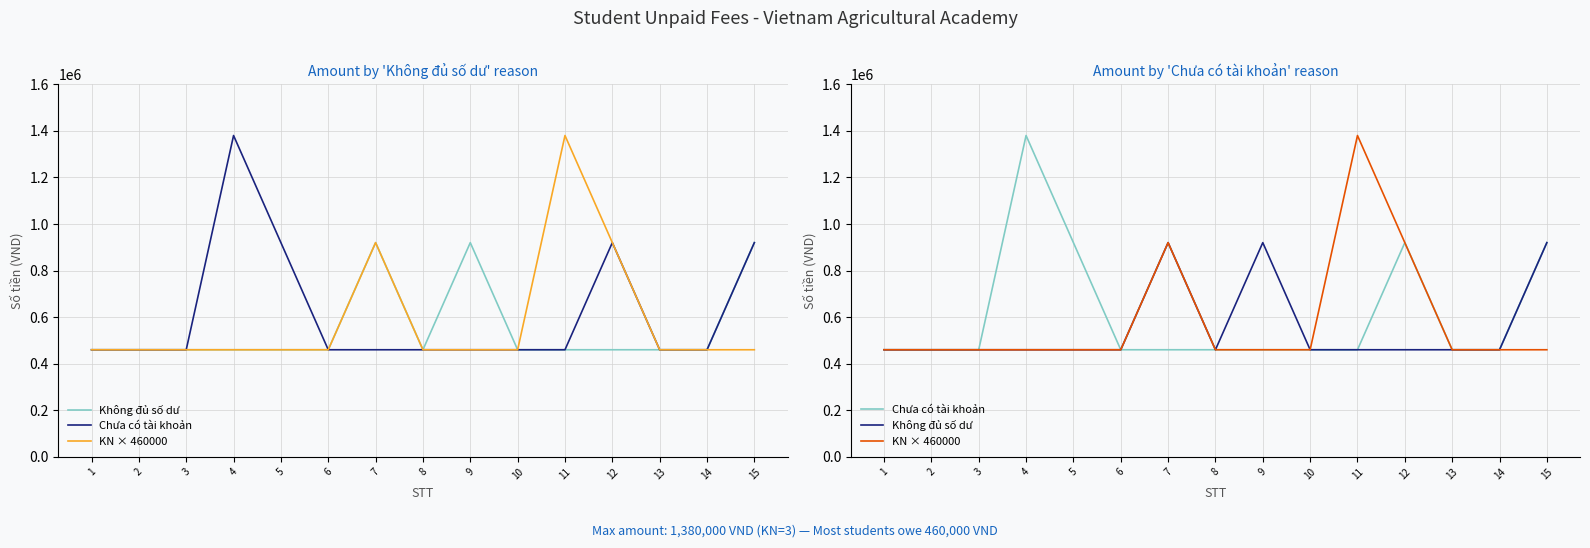

What is the smallest value displayed?

460000